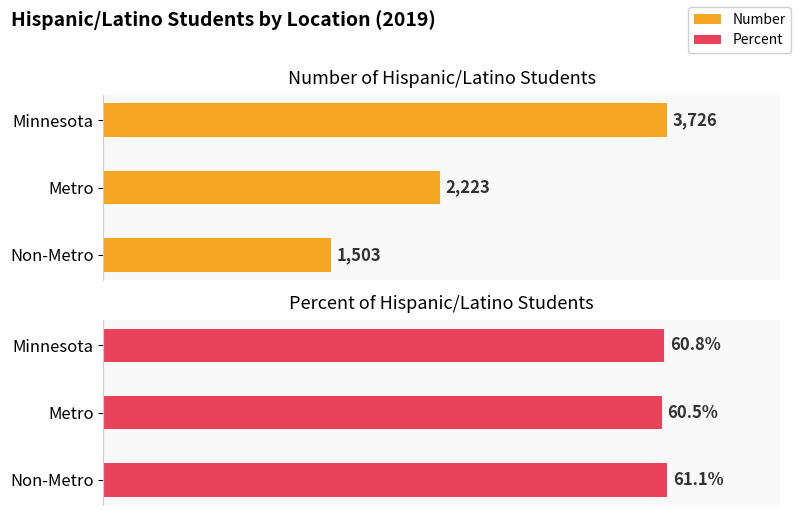

Reading left to right, list all the values displayed in this chart.

Number: 3726.0	2223.0	1503.0
Percent: 0.6	0.6	0.6